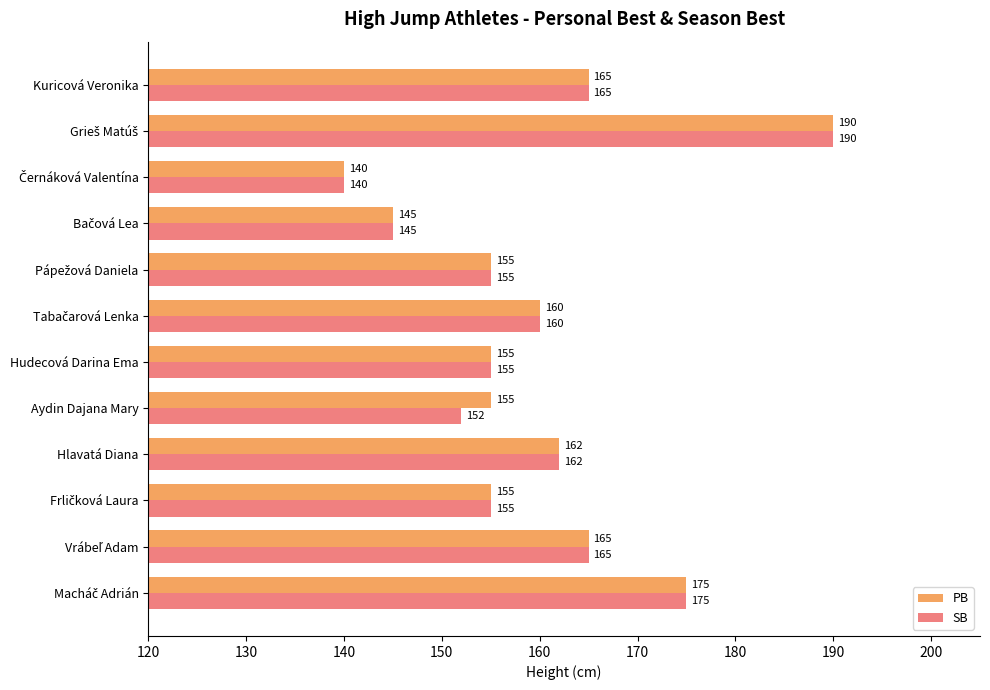

What is the difference between the maximum and minimum values in the SB series?

50